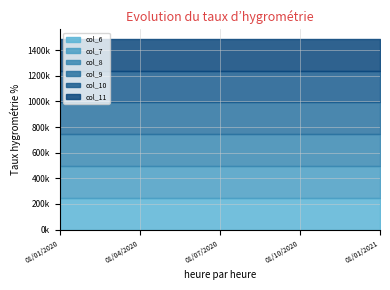

Is it true that col_11 equals 156426 at 01/01/2020?

False